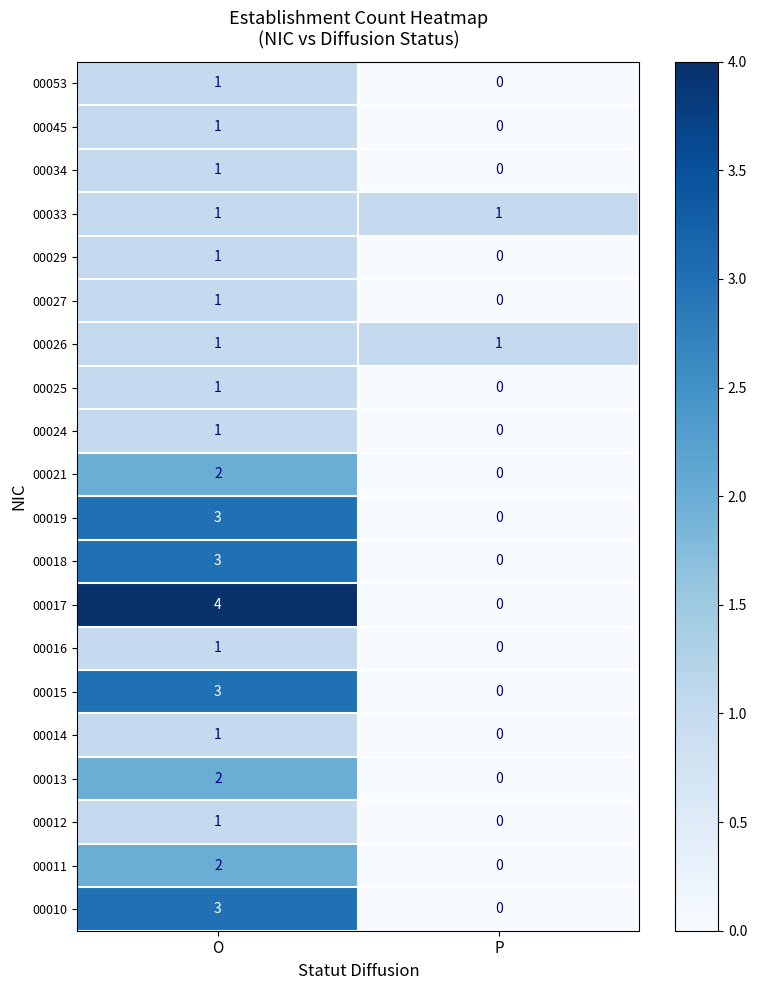

Count the number of data series in this chart.

20